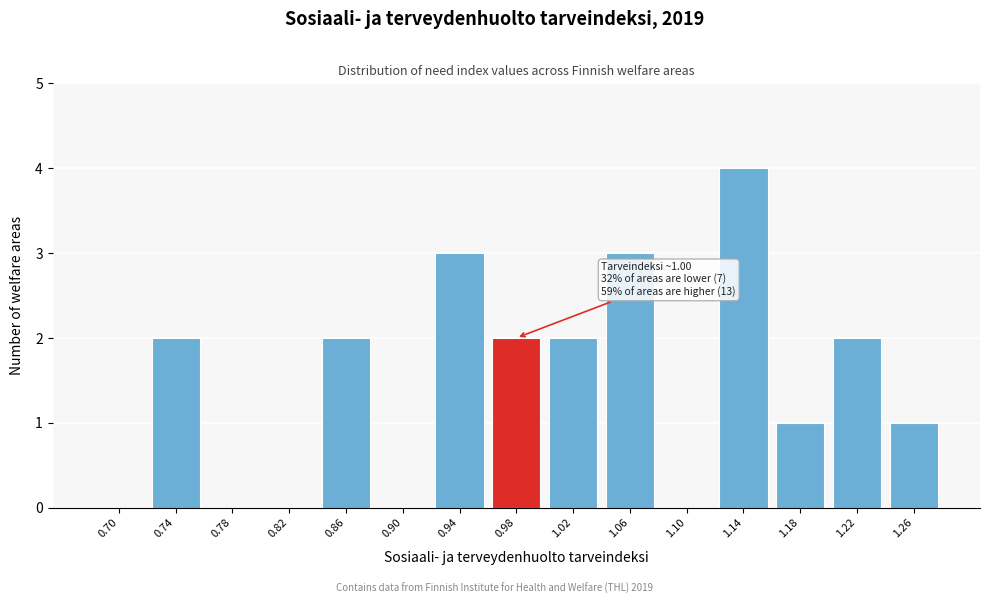

Reading left to right, list all the values displayed in this chart.

0.70=0	0.74=2	0.78=0	0.82=0	0.86=2	0.90=0	0.94=3	0.98=2	1.02=2	1.06=3	1.10=0	1.14=4	1.18=1	1.22=2	1.26=1